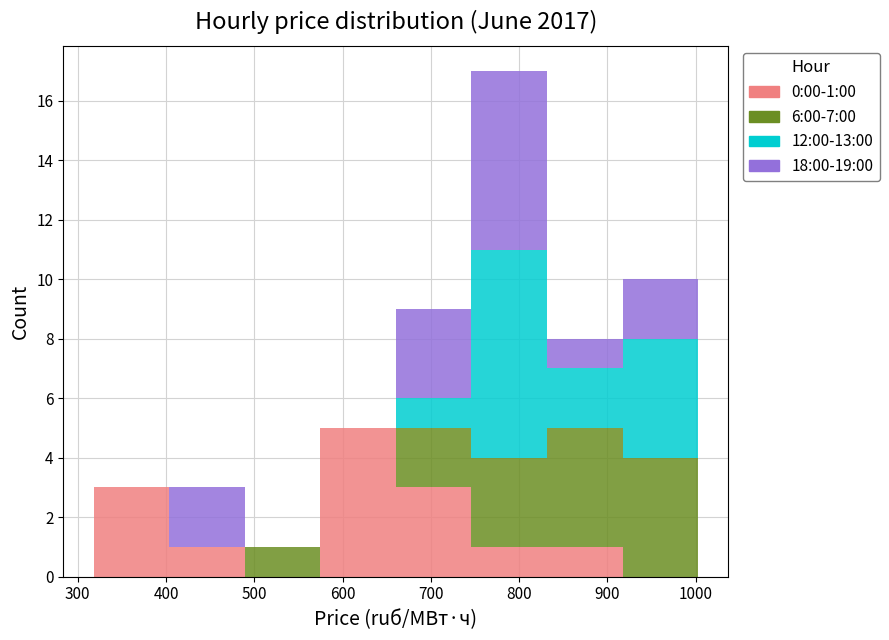

Which range on the x-axis has the tallest stacked bar (by total height)?

750 to 830